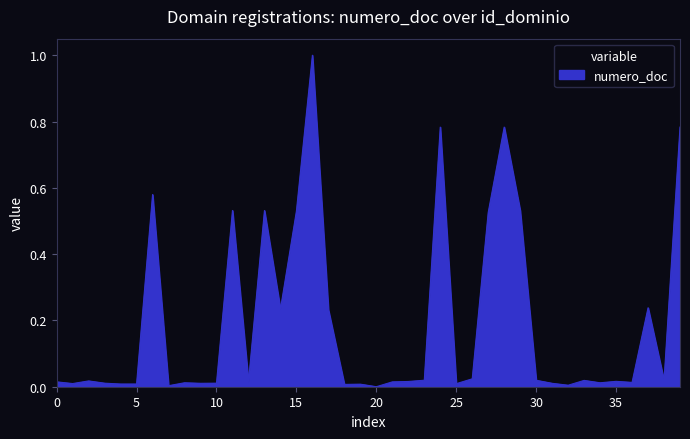

What is the difference between the maximum and minimum values?

1.0